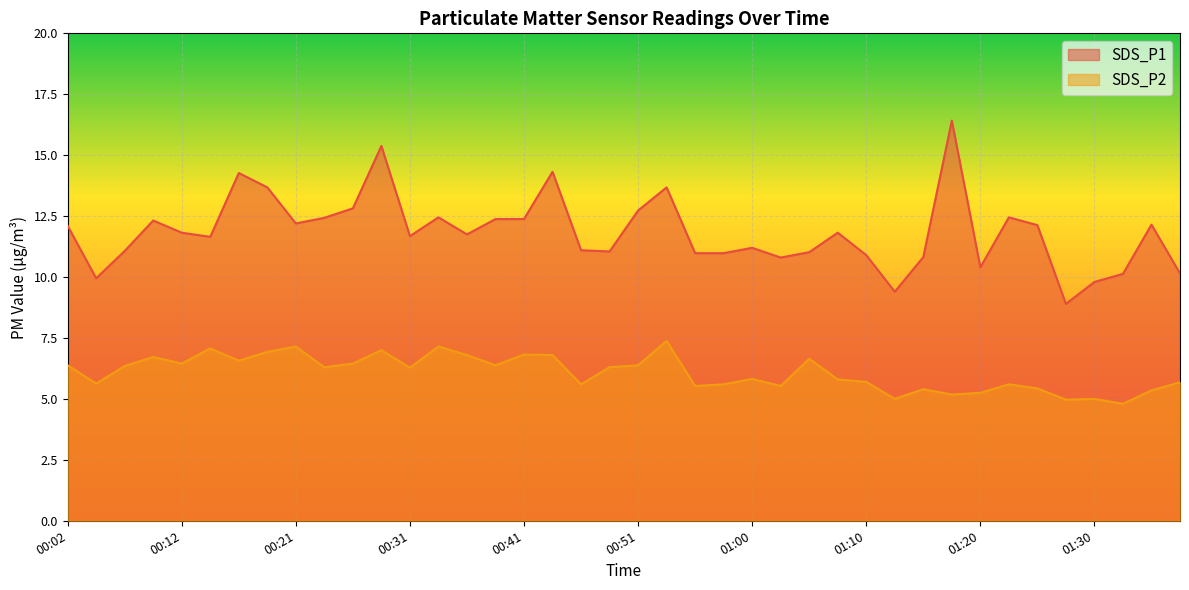

True or false: SDS_P1 has a value of 5.4 at 01:25.

False